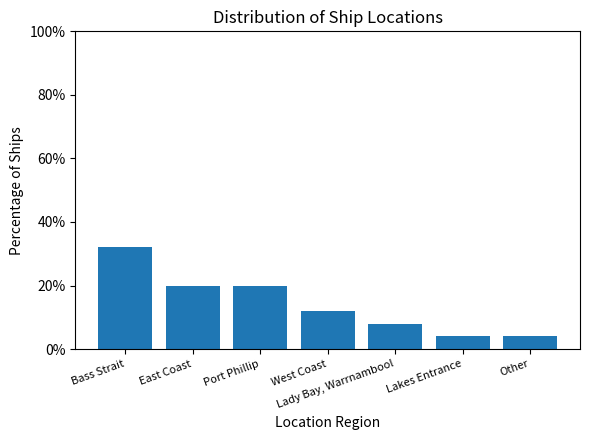

What position from the left is West Coast?

4